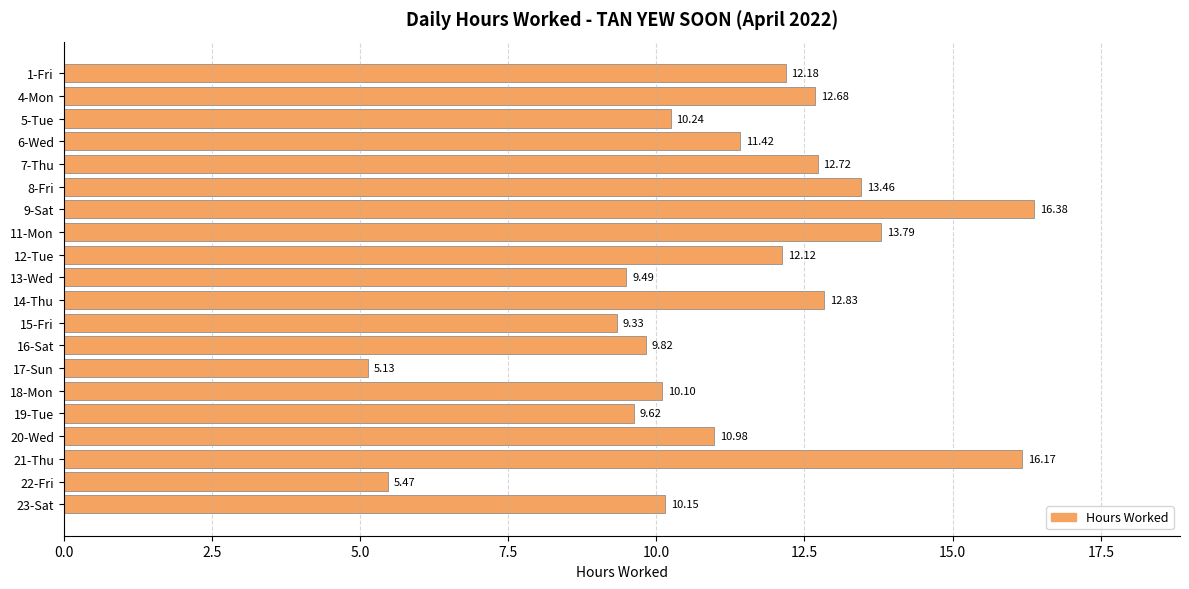

Count the number of values greater than 11.

10